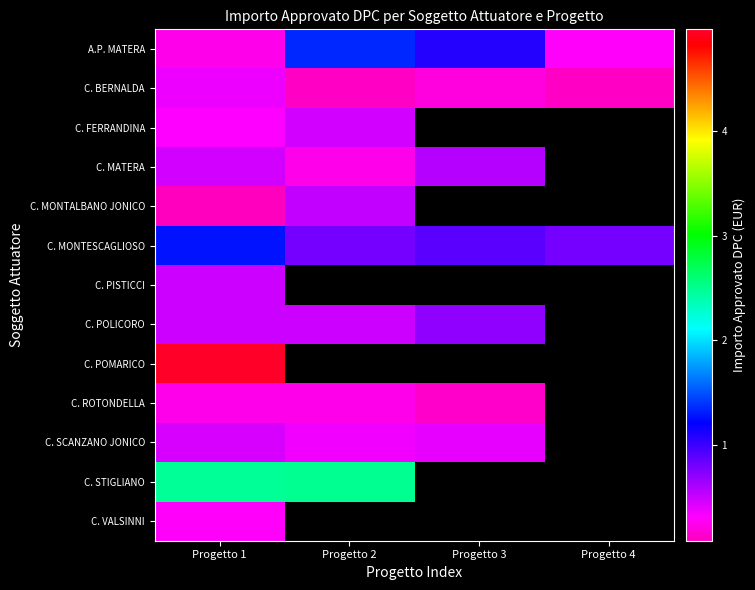

What is the minimum value for C. POMARICO?

4975000.0